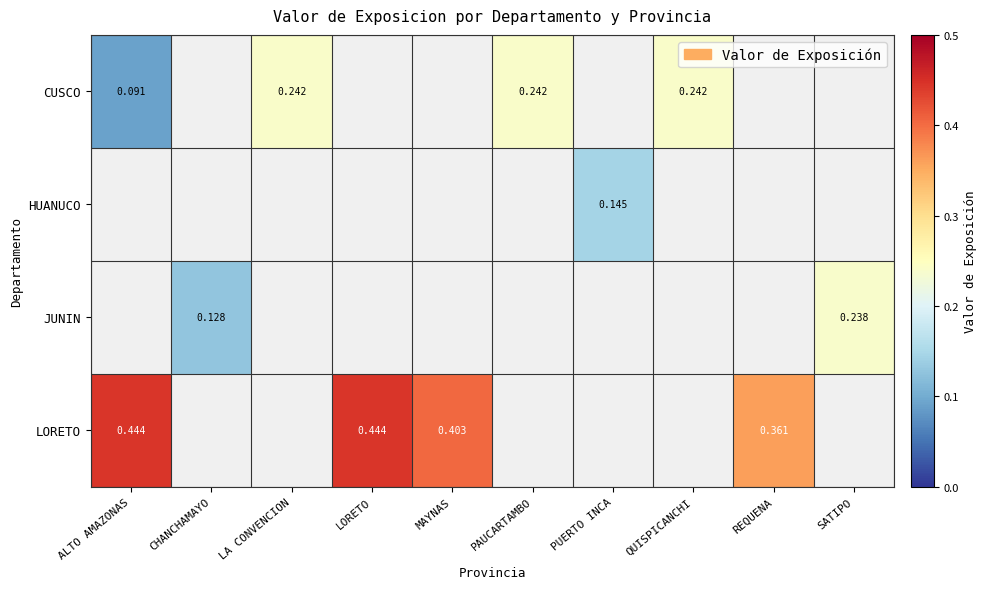

At how many categories does at least one series exceed 0?

10